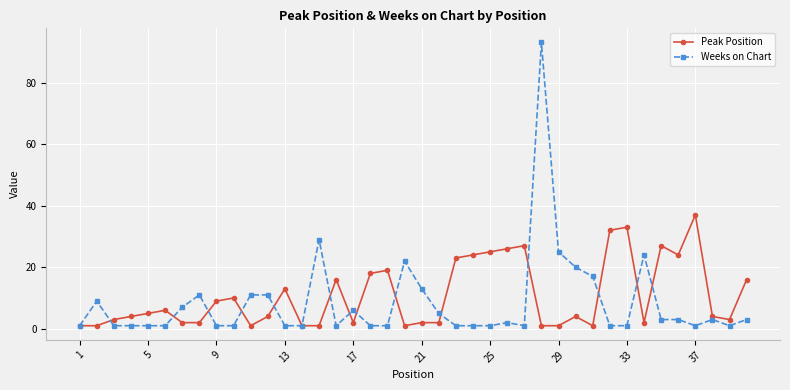

Does the chart display data point markers on the line(s)?

Yes